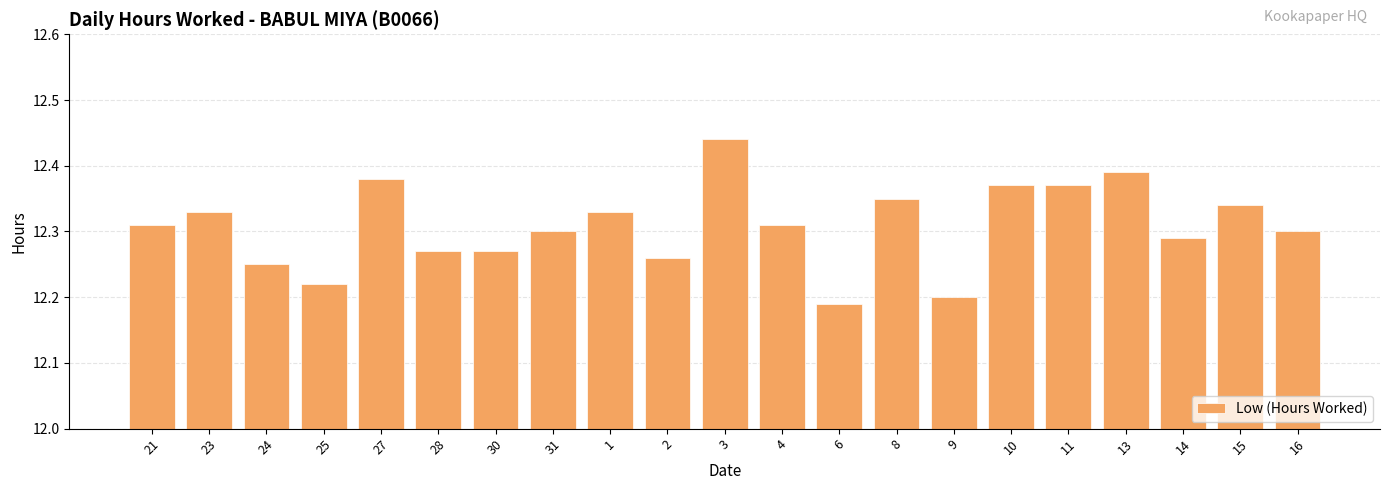

Which label corresponds to the largest value in the chart?

3